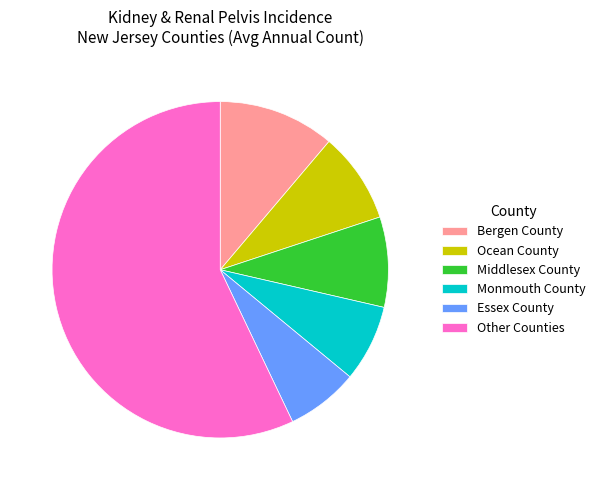

Count the number of slices in the pie.

6